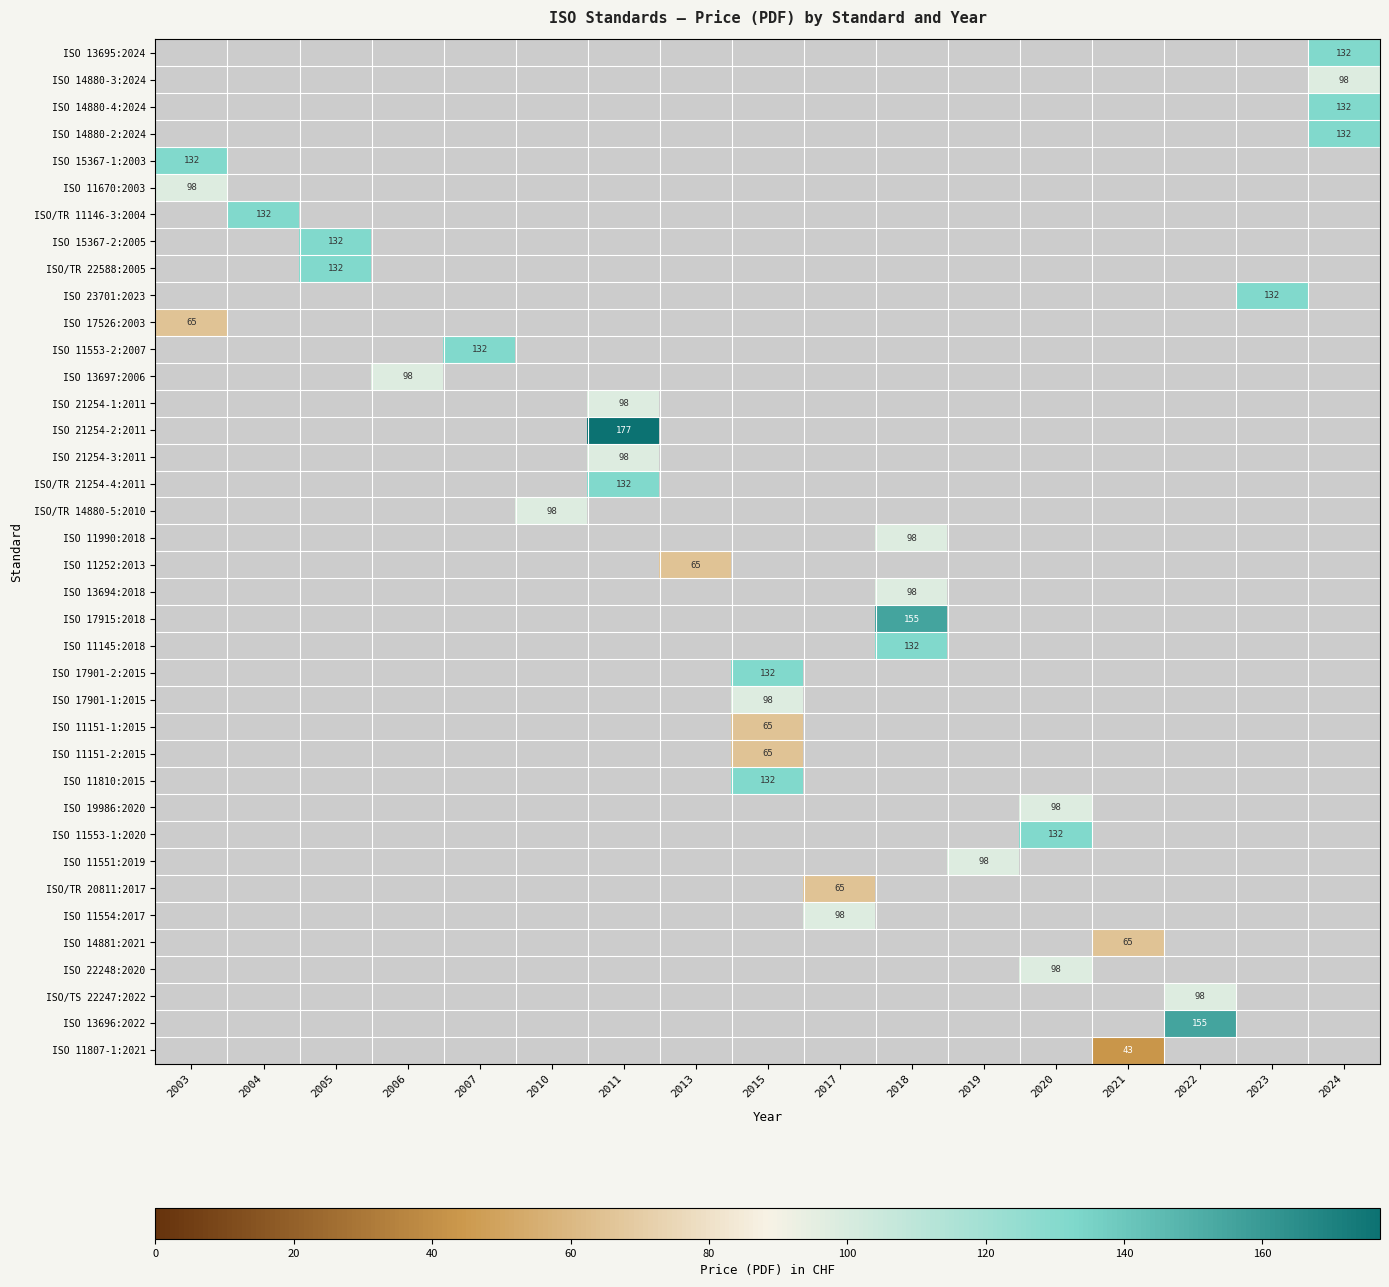

What is the spread (max minus min) of values at 2024?

34.0